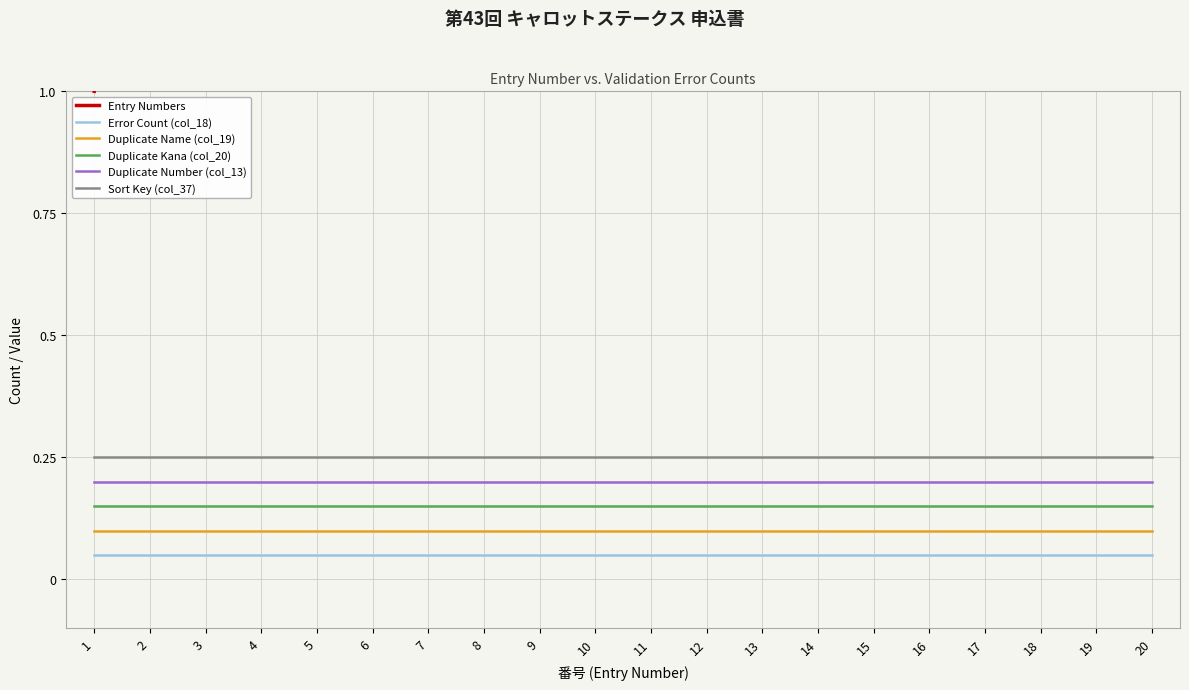

Which has a higher value, 18 or 17?

18